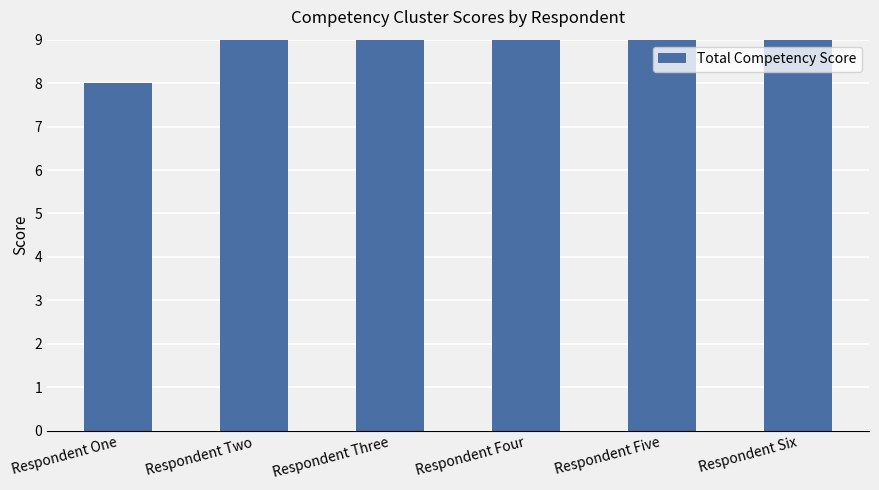

The chart shows a value of 18 at Respondent Three. True or false?

True